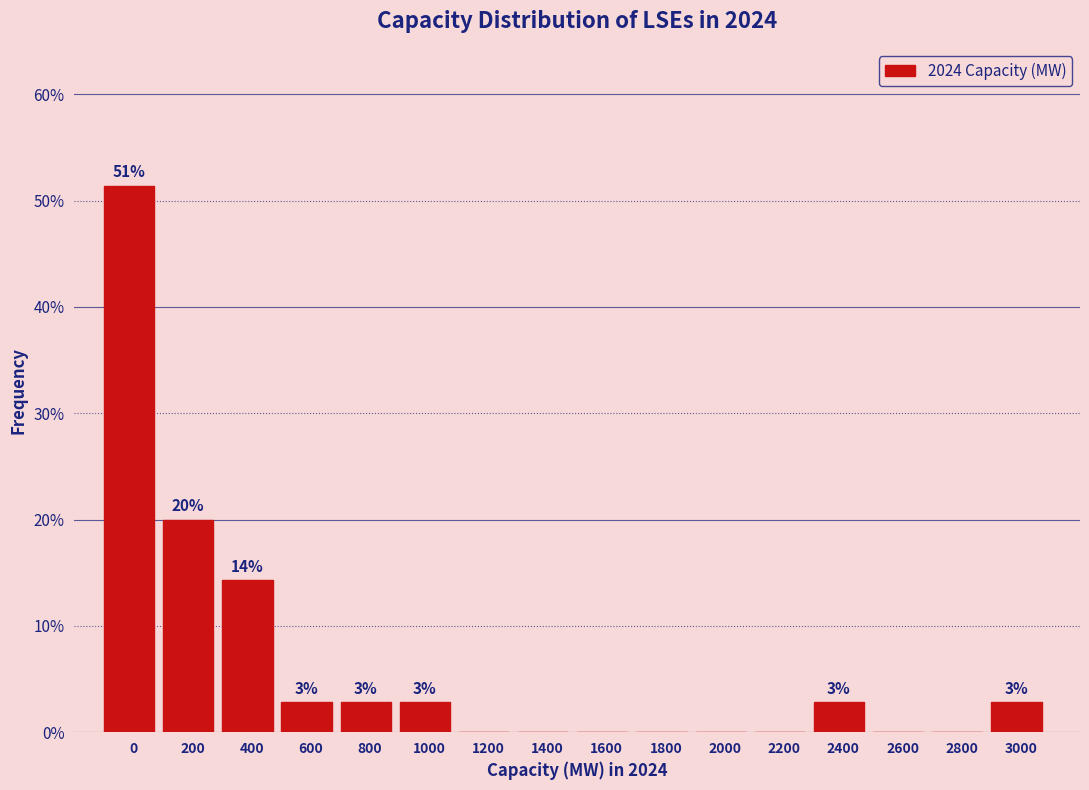

Are the bars horizontal?

No